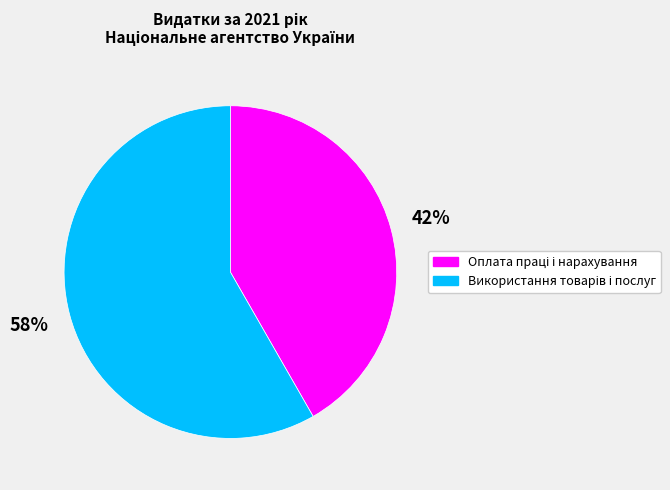

To the nearest percent, what is the average slice percentage?

50%